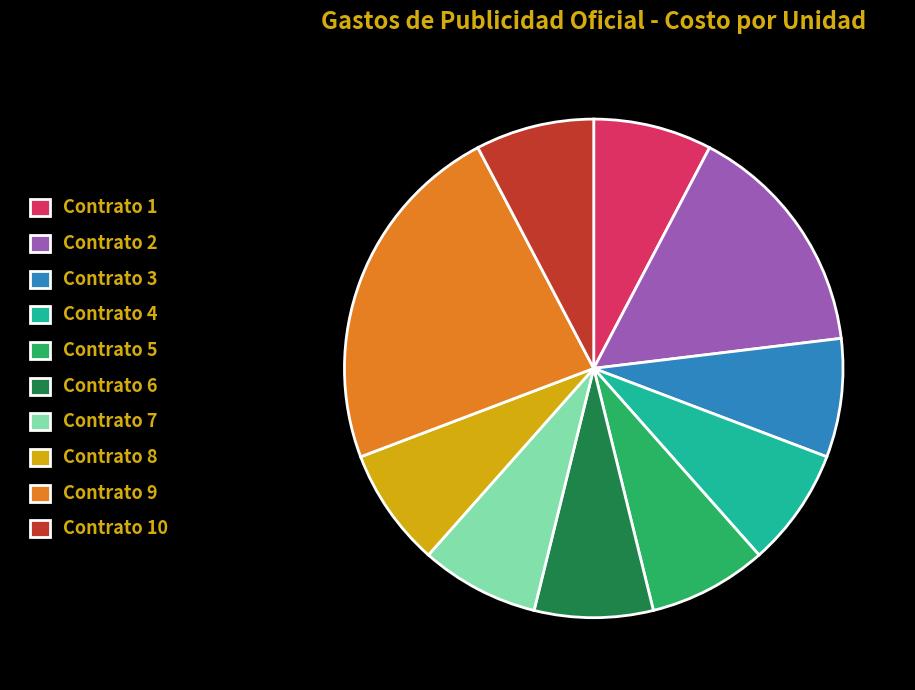

Which slice is the largest?

Contrato 9